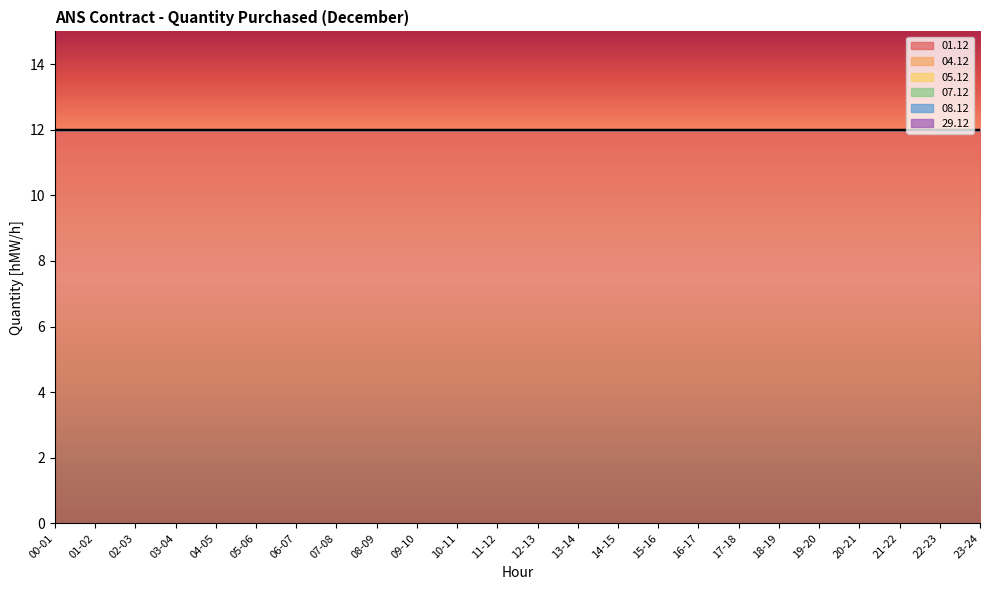

Reading left to right, transcribe all the data shown in this chart.

01.12: 12	12	12	12	12	12	12	12	12	12	12	12	12	12	12	12	12	12	12	12	12	12	12	12
04.12: 0	0	0	0	0	0	0	0	0	0	0	0	0	0	0	0	0	0	0	0	0	0	0	0
05.12: 0	0	0	0	0	0	0	0	0	0	0	0	0	0	0	0	0	0	0	0	0	0	0	0
07.12: 0	0	0	0	0	0	0	0	0	0	0	0	0	0	0	0	0	0	0	0	0	0	0	0
08.12: 0	0	0	0	0	0	0	0	0	0	0	0	0	0	0	0	0	0	0	0	0	0	0	0
29.12: 0	0	0	0	0	0	0	0	0	0	0	0	0	0	0	0	0	0	0	0	0	0	0	0